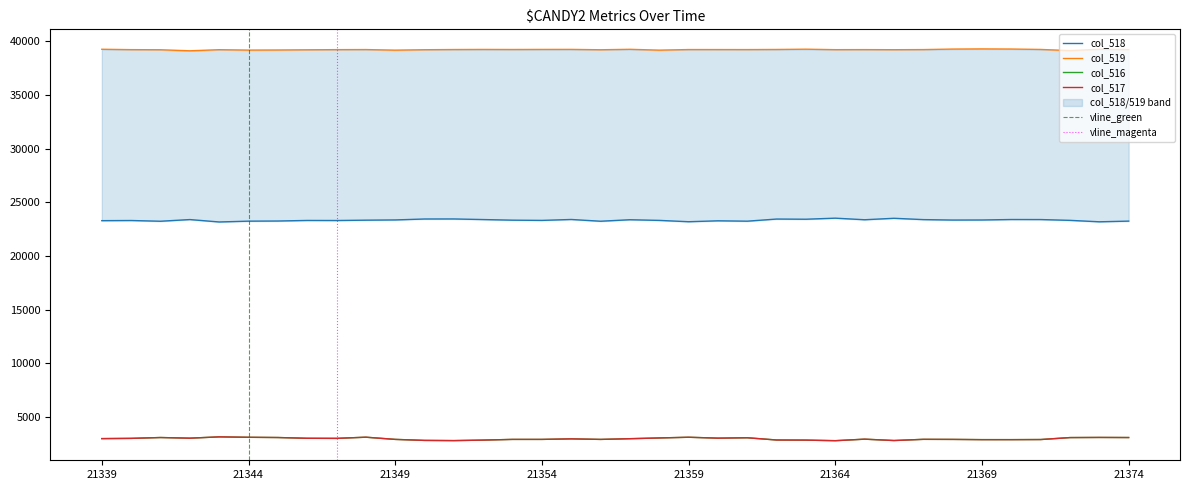

What is the difference between the second highest and second lowest values in the col_519 series?

144